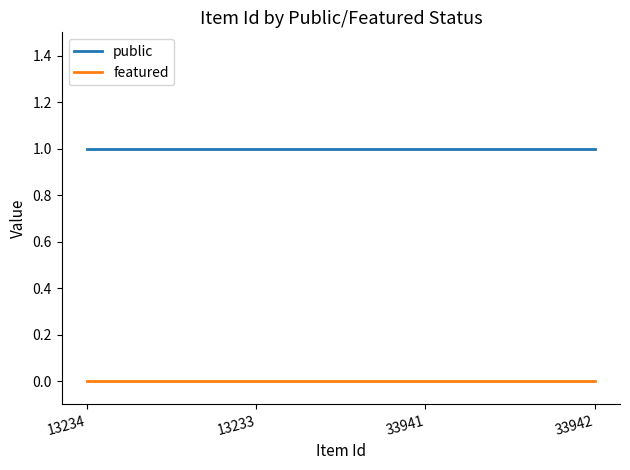

Count the number of data series in this chart.

2